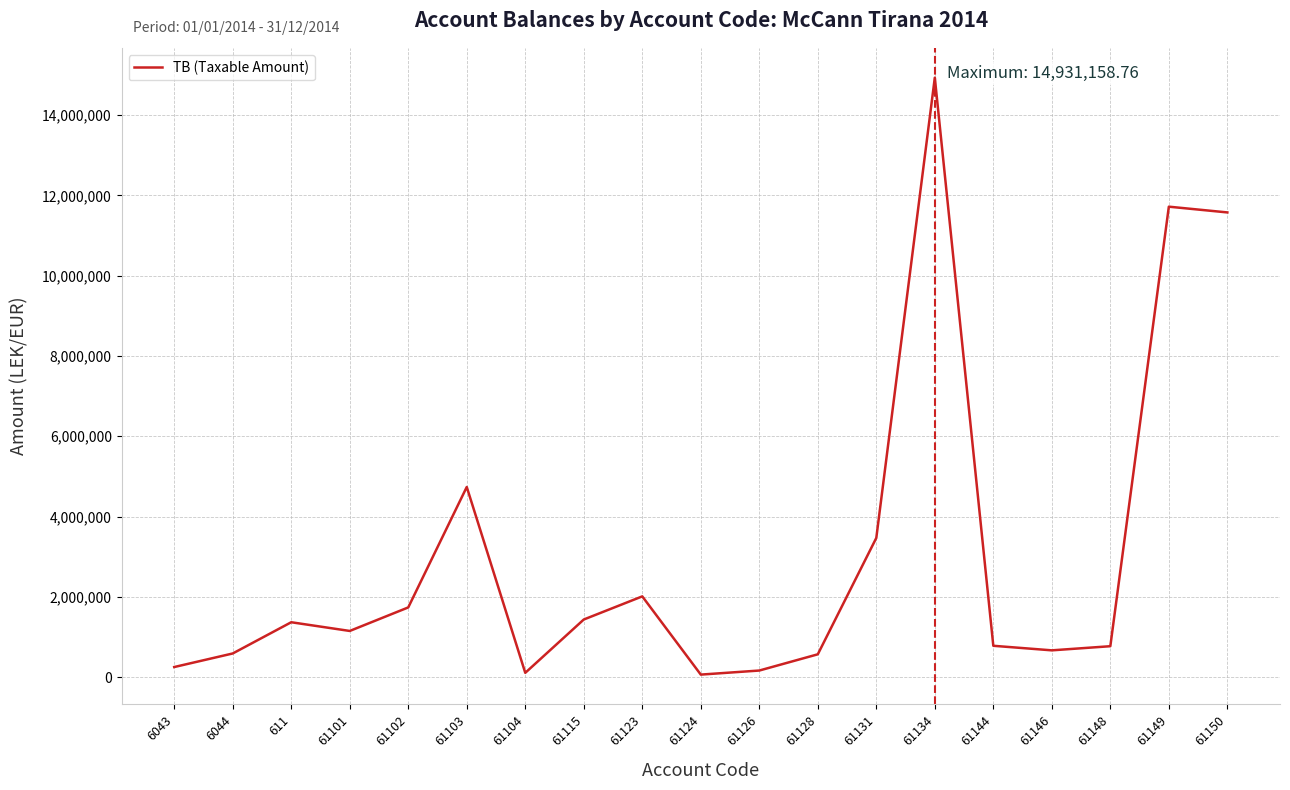

Is it true that the value at 61149 is 2399305.6?

False